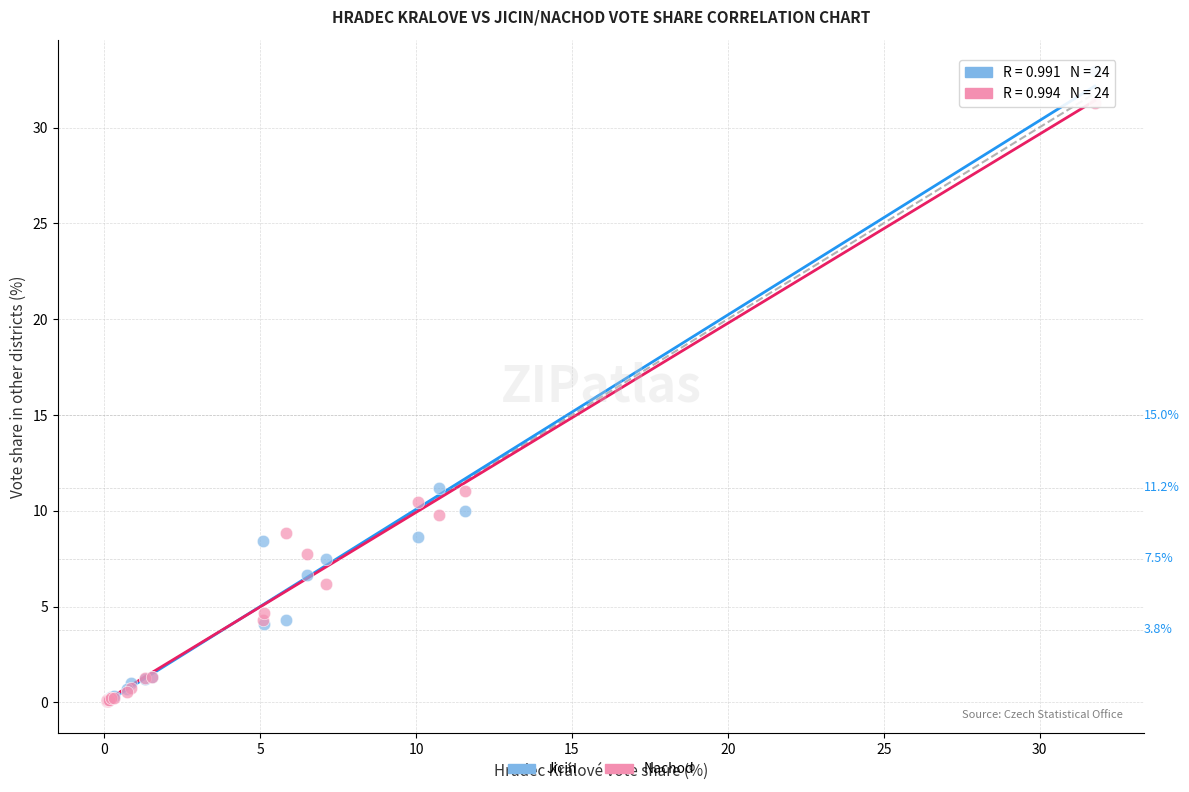

Which series has the largest Y range (max minus min)?

Jicin